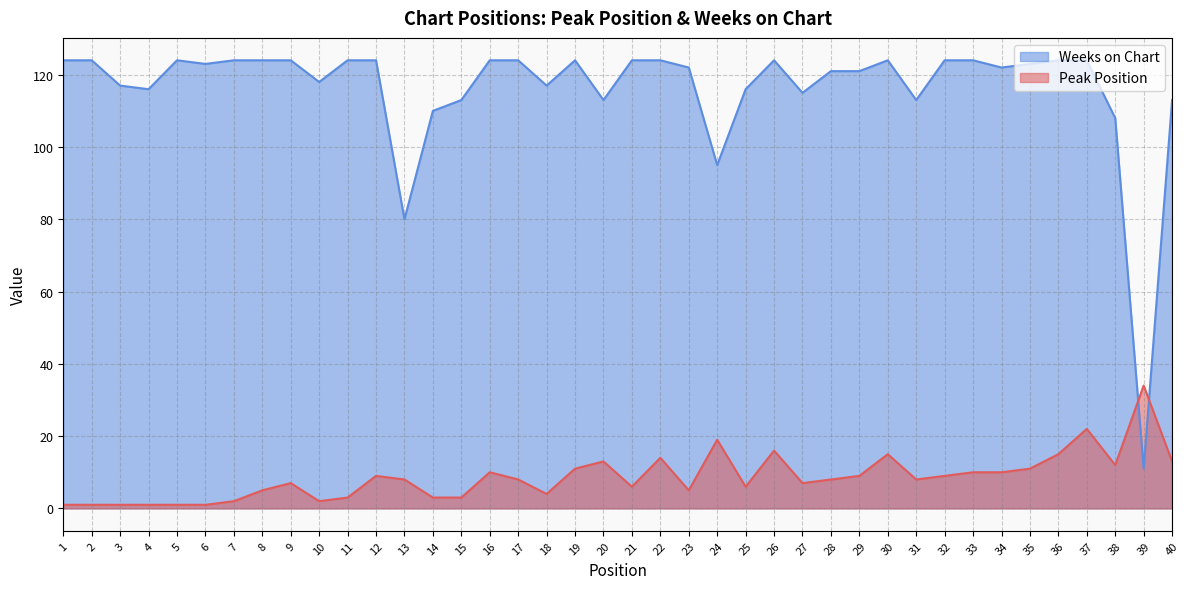

Reading left to right, what are all the values shown in this chart?

Peak Position: 1	1	1	1	1	1	2	5	7	2	3	9	8	3	3	10	8	4	11	13	6	14	5	19	6	16	7	8	9	15	8	9	10	10	11	15	22	12	34	13
Weeks on Chart: 124	124	117	116	124	123	124	124	124	118	124	124	80	110	113	124	124	117	124	113	124	124	122	95	116	124	115	121	121	124	113	124	124	122	123	124	124	108	11	113